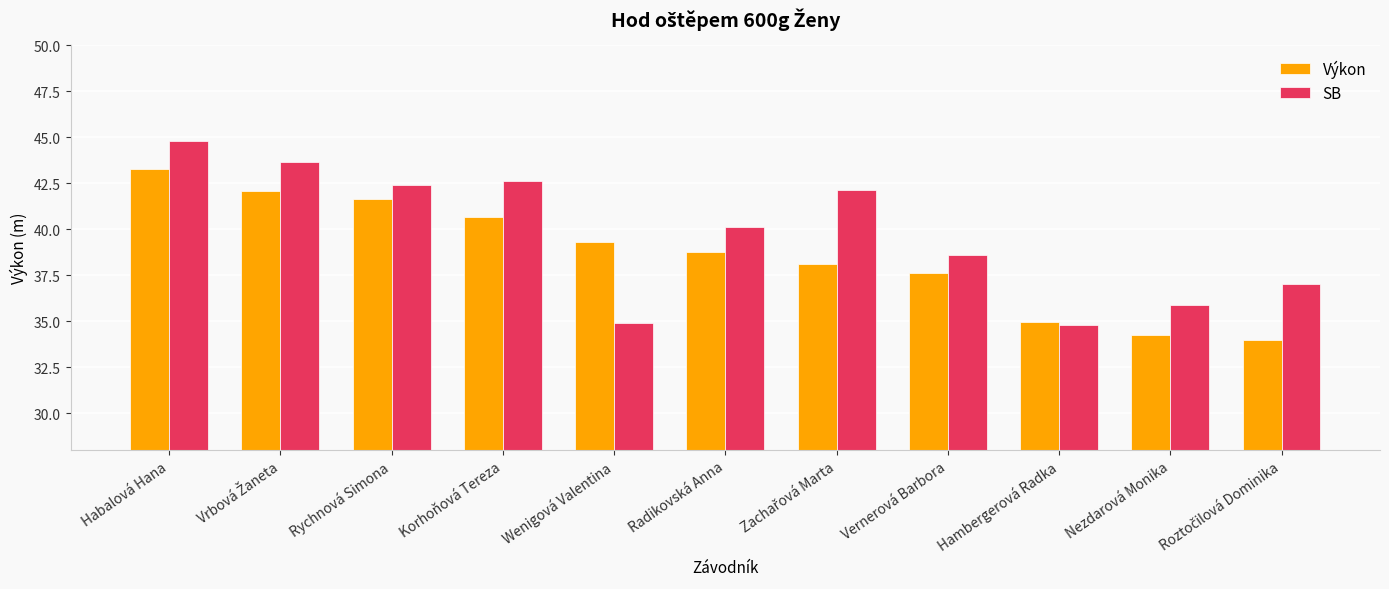

Which series has the widest spread of values?

SB